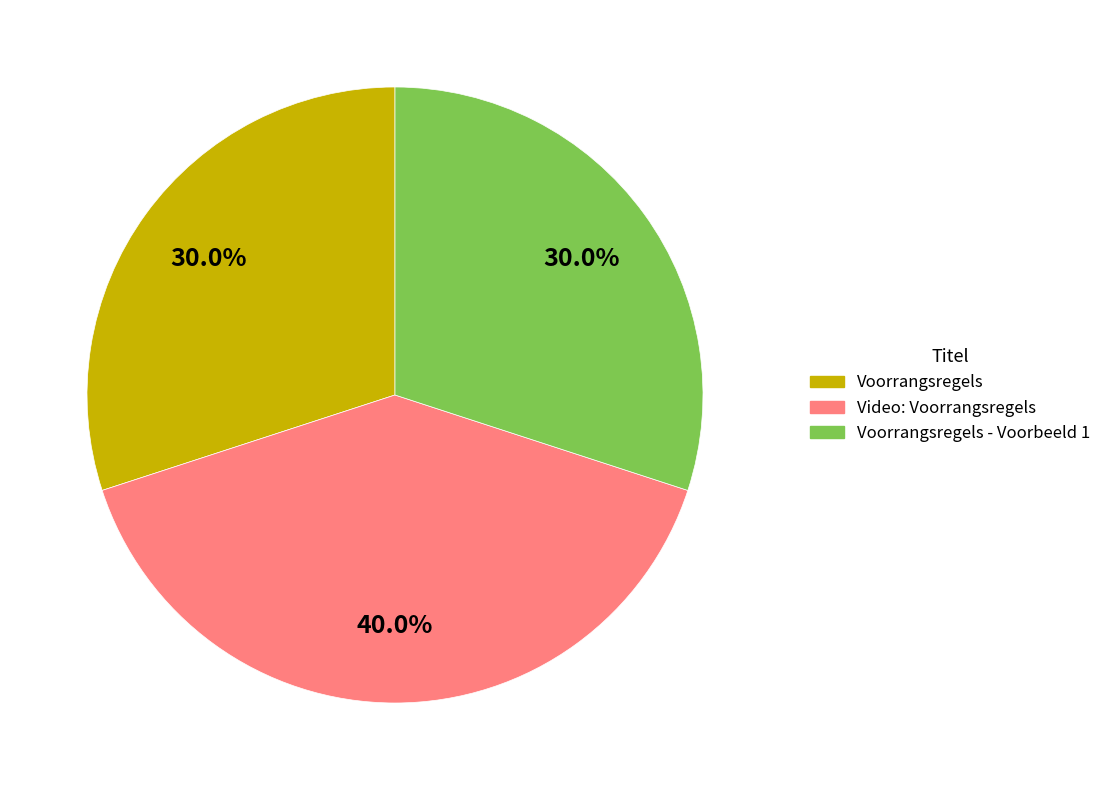

To the nearest percent, what is the average slice percentage?

33%